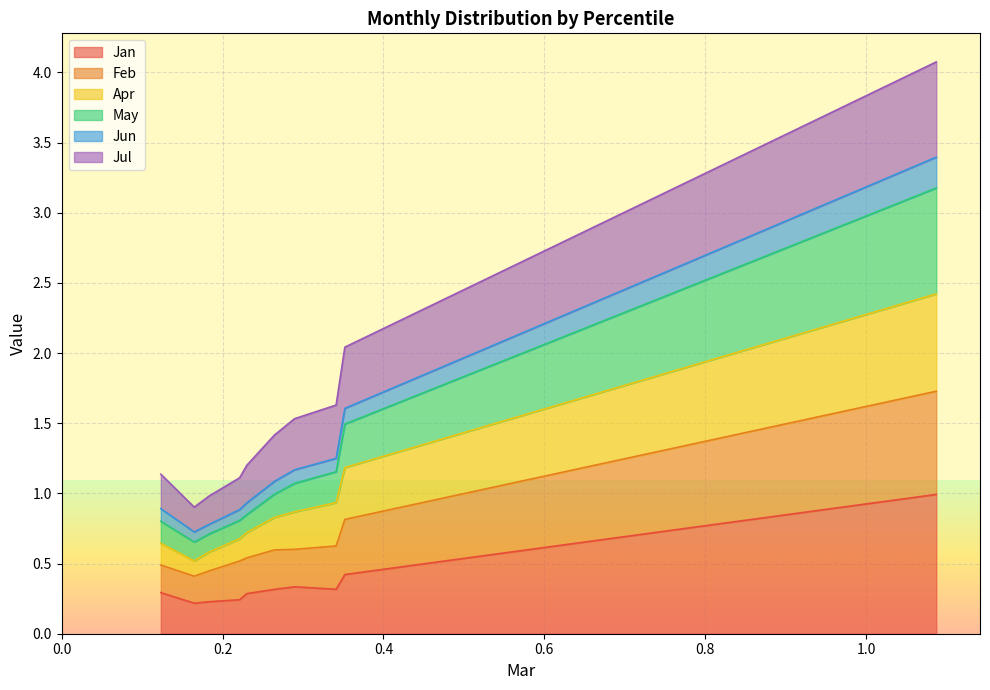

What is the sum of all Jun values?

6.8